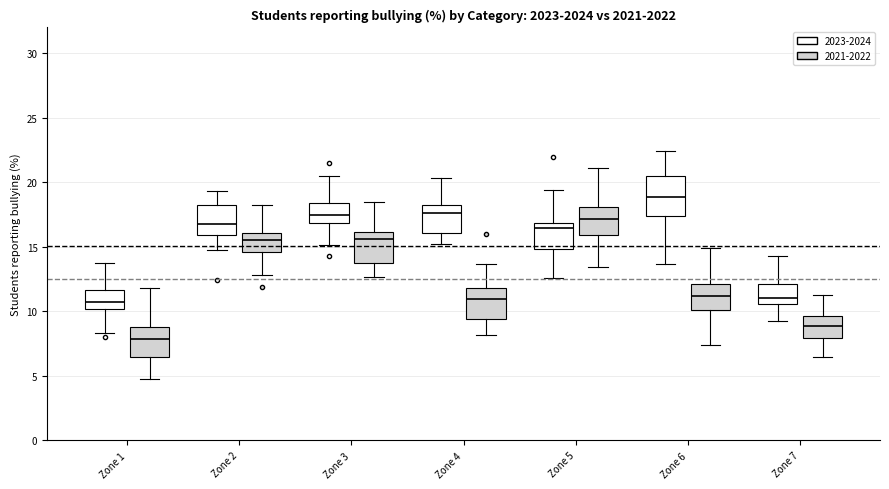

Reading left to right, transcribe this box plot: for each box, give where its median line is, the range the box spans, and where its two whiskers end, as read against the y-axis. The values are not printed on the chart, so give them approximately, as read against the axis.

Zone 1 (2023-2024): median 10.5, box 10.0 to 11.5, whiskers 8.5 to 13.5
Zone 1 (2021-2022): median 8.0, box 6.5 to 9.0, whiskers 5.0 to 12.0
Zone 2 (2023-2024): median 16.5, box 16.0 to 18.5, whiskers 15.0 to 19.5
Zone 2 (2021-2022): median 15.5, box 14.5 to 16.0, whiskers 13.0 to 18.5
Zone 3 (2023-2024): median 17.5, box 17.0 to 18.5, whiskers 15.0 to 20.5
Zone 3 (2021-2022): median 15.5, box 14.0 to 16.0, whiskers 12.5 to 18.5
Zone 4 (2023-2024): median 17.5, box 16.0 to 18.5, whiskers 15.5 to 20.5
Zone 4 (2021-2022): median 11.0, box 9.5 to 12.0, whiskers 8.0 to 13.5
Zone 5 (2023-2024): median 16.5, box 15.0 to 17.0, whiskers 12.5 to 19.5
Zone 5 (2021-2022): median 17.0, box 16.0 to 18.0, whiskers 13.5 to 21.0
Zone 6 (2023-2024): median 19.0, box 17.5 to 20.5, whiskers 13.5 to 22.5
Zone 6 (2021-2022): median 11.0, box 10.0 to 12.0, whiskers 7.5 to 15.0
Zone 7 (2023-2024): median 11.0, box 10.5 to 12.0, whiskers 9.0 to 14.5
Zone 7 (2021-2022): median 9.0, box 8.0 to 9.5, whiskers 6.5 to 11.5